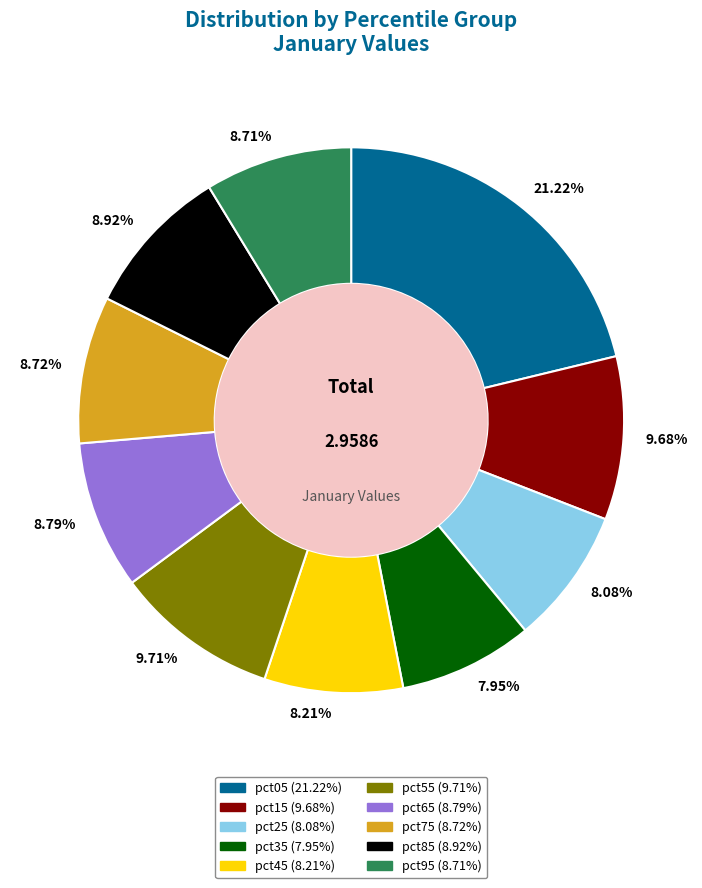

Which has a higher value, pct05 or pct45?

pct05